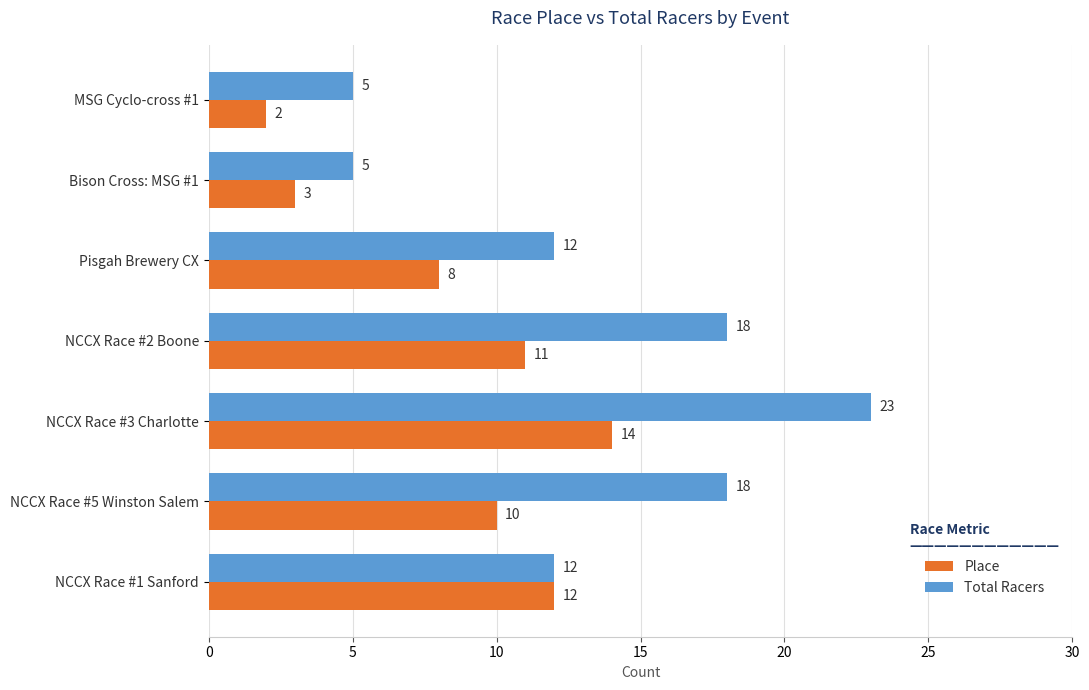

Read the Total Racers value at NCCX Race #2 Boone.

18